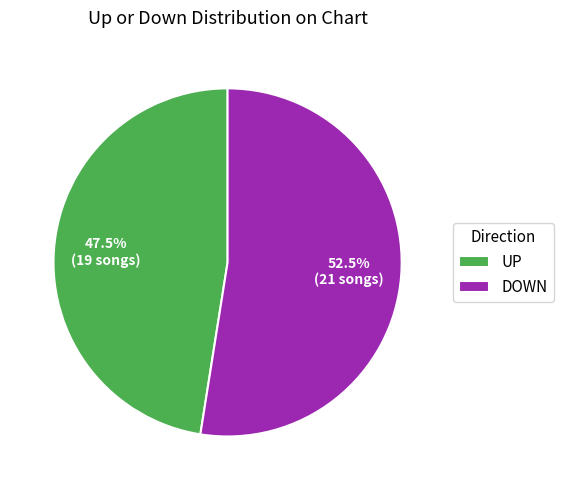

What is the ratio of the value at UP to the value at DOWN?

0.9